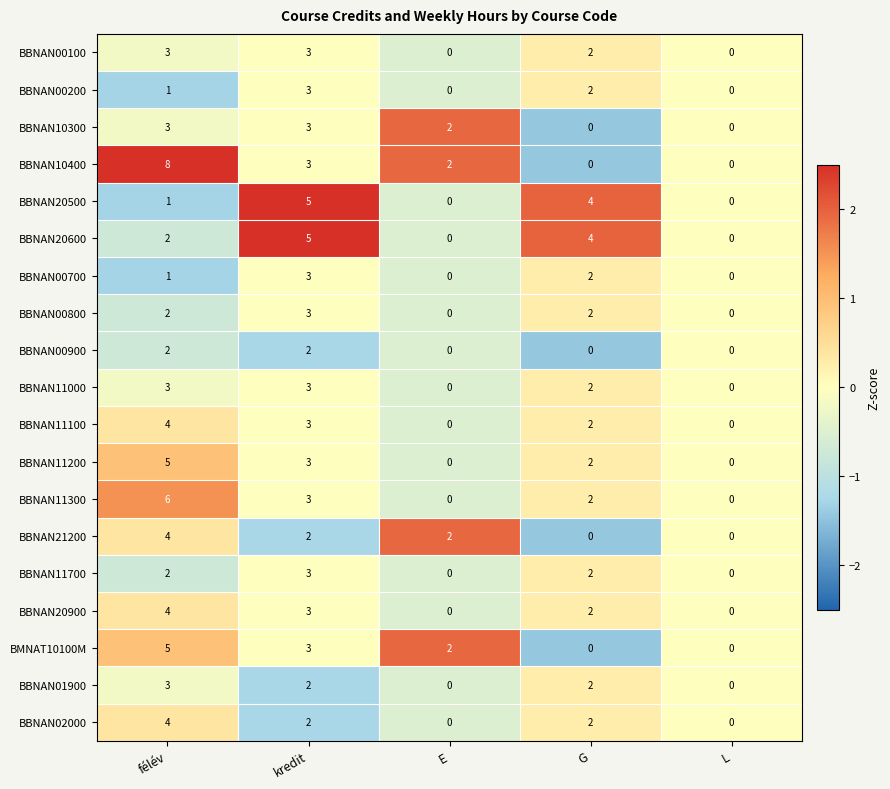

What is the highest value of the BBNAN01900 series?

3